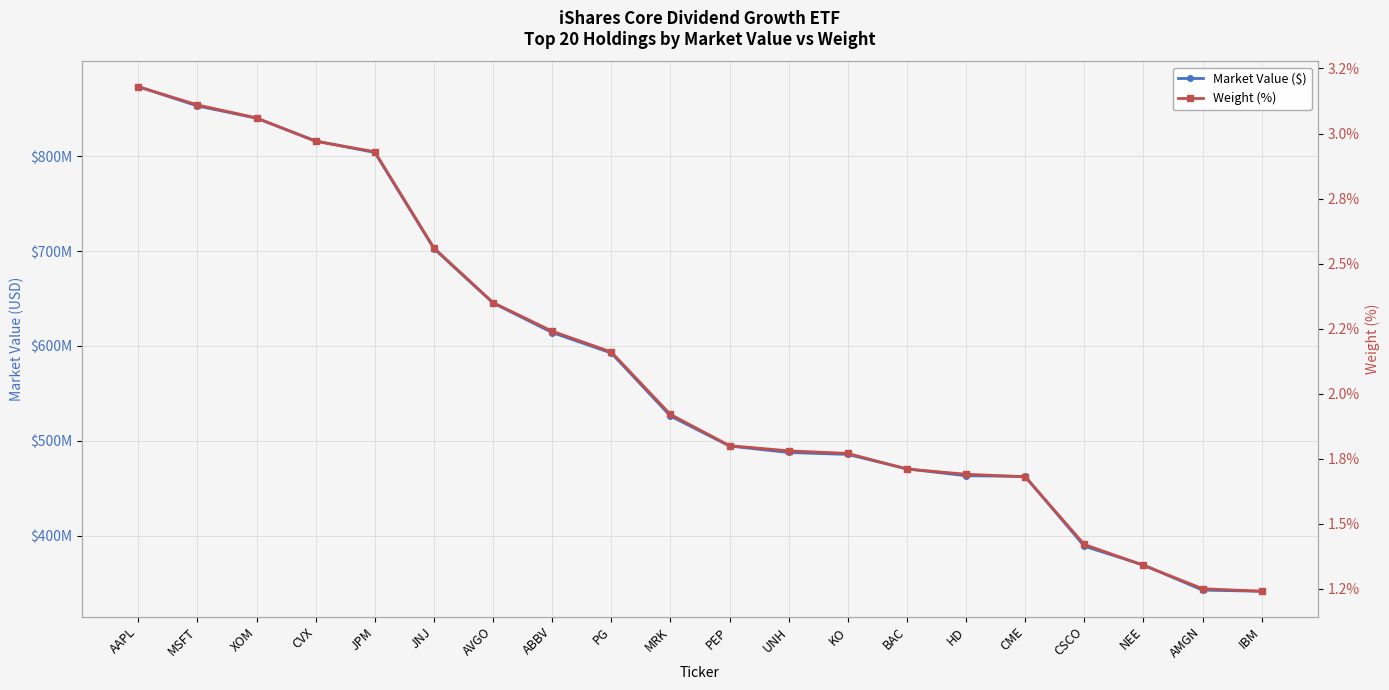

What is the sum of the Weight (%) values at KO and JNJ?

4.3